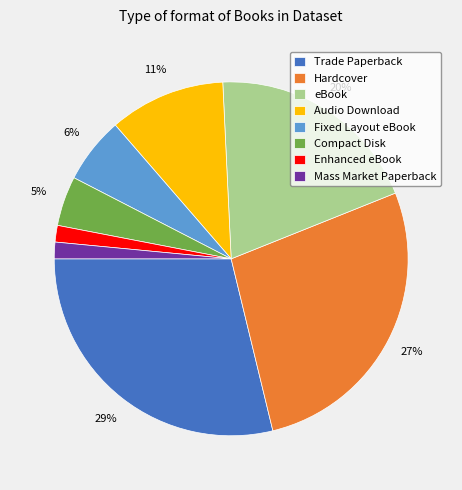

To the nearest percent, what portion does Enhanced eBook represent?

2%